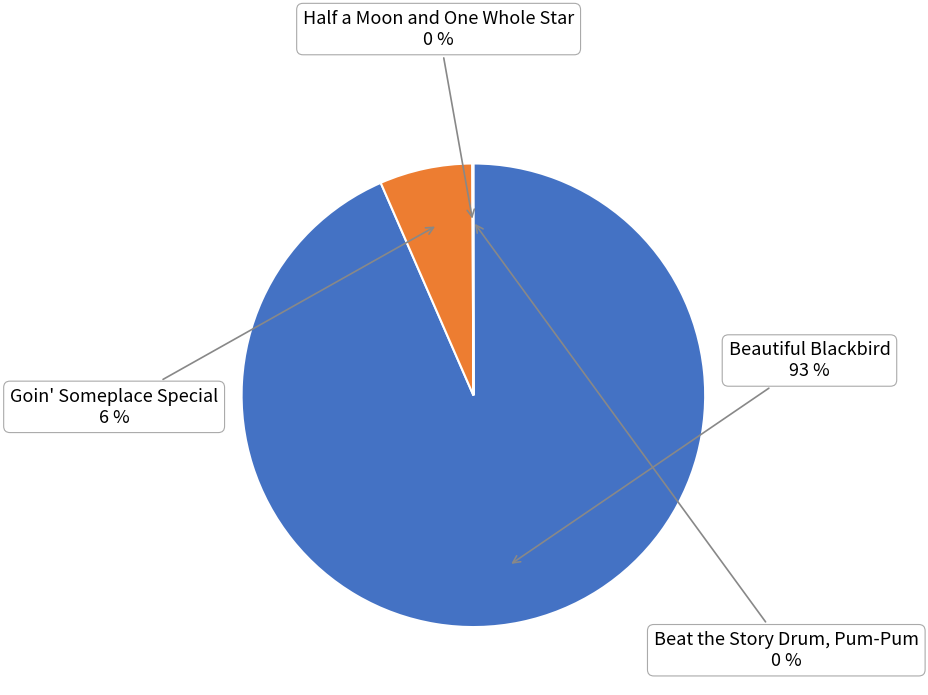

What is the largest slice in the pie chart?

Beautiful Blackbird